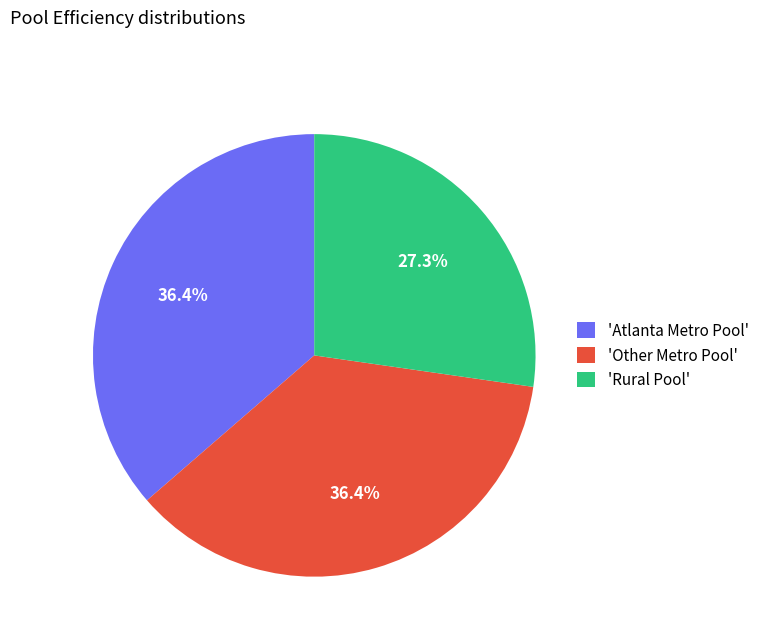

Is there a majority slice in this chart?

No